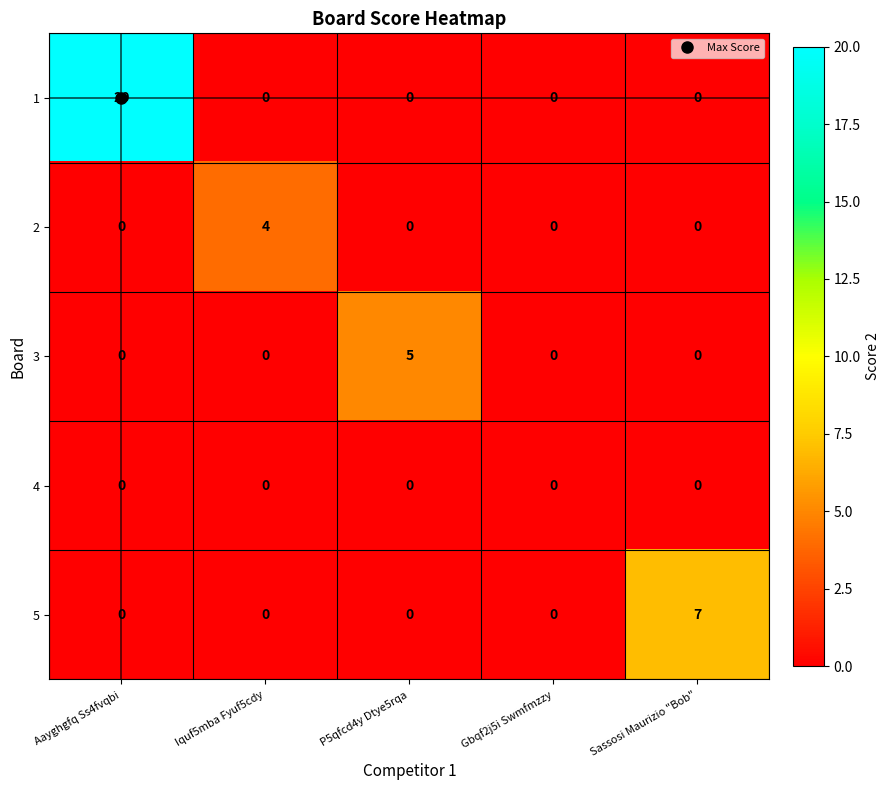

How many 5 values are between 0 and 1?

4